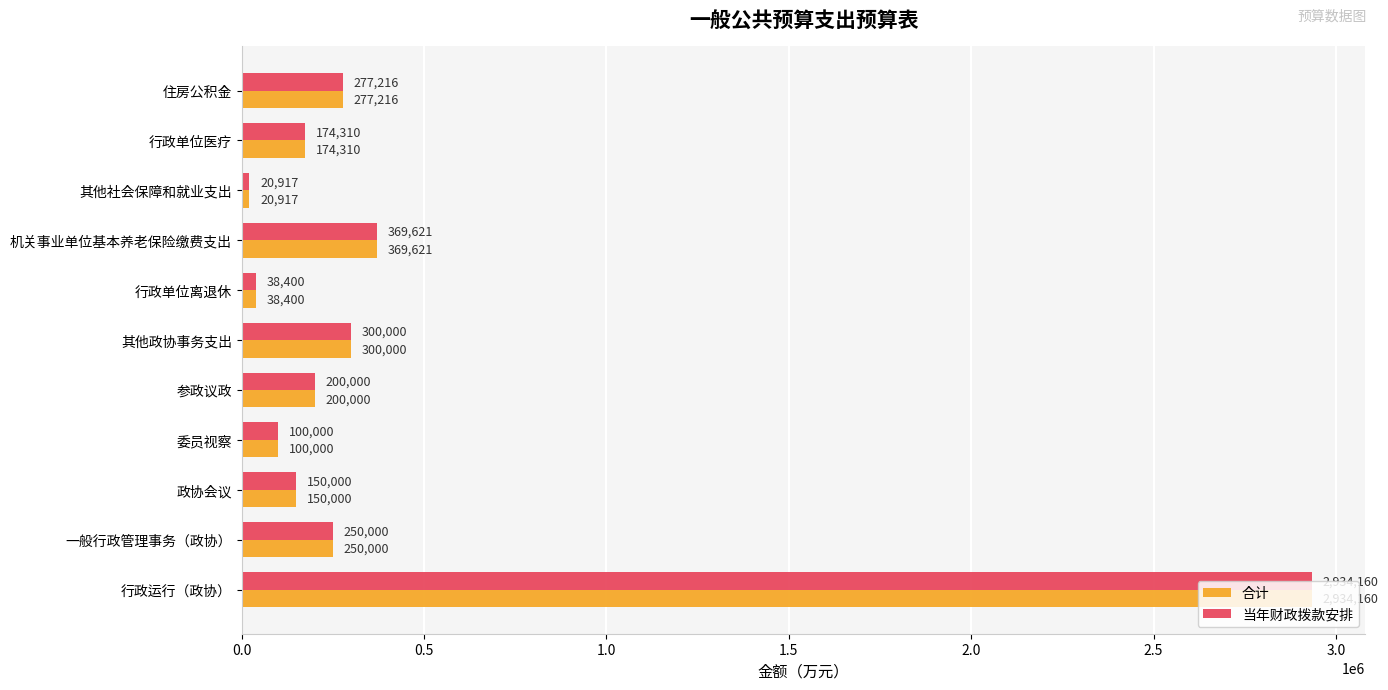

What is the minimum value shown in the chart?

20917.2